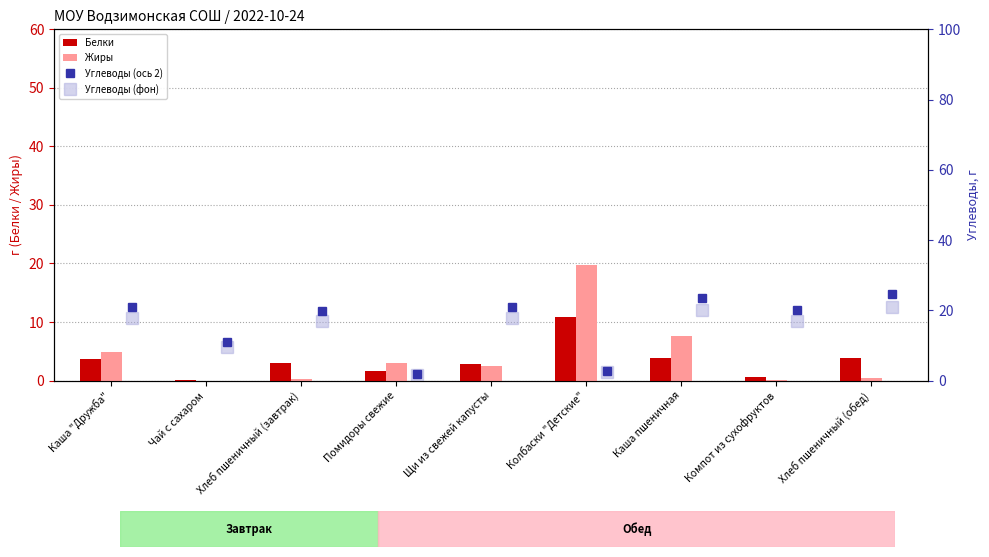

What is the approximate value of Белки at Колбаски "Детские"?

10.8